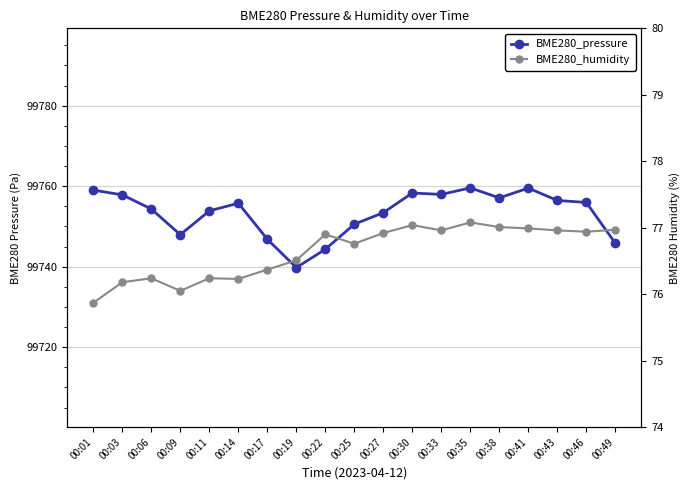

Does the chart display data point markers on the line(s)?

Yes